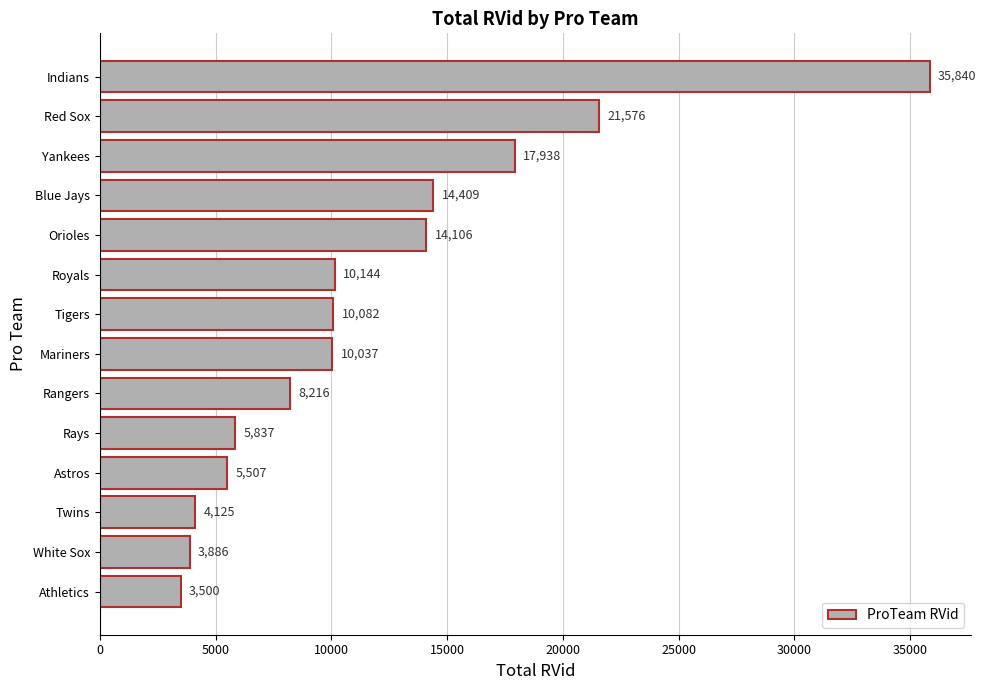

Which category has the highest value across all series?

Indians